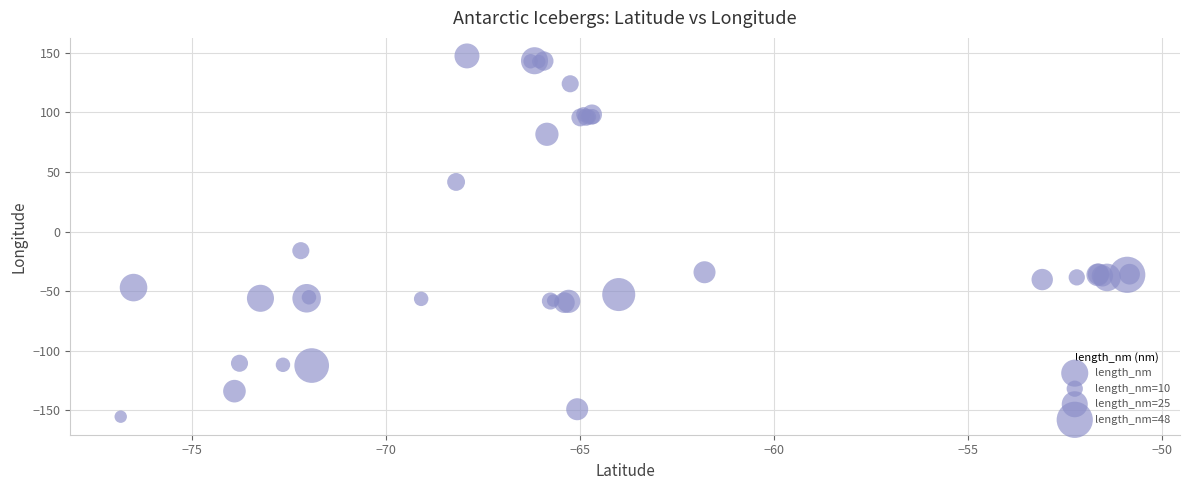

What Y value in the scatter plot is closest to -3?

-15.9